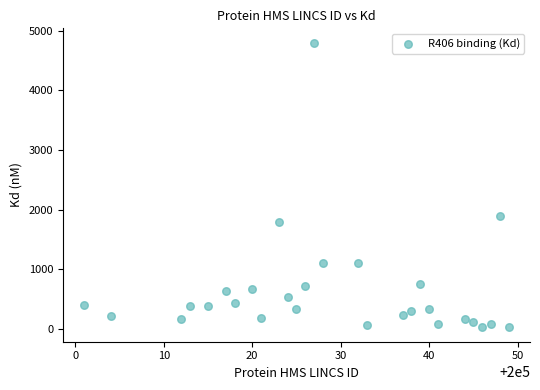

What is the range of X values (max minus min)?

48